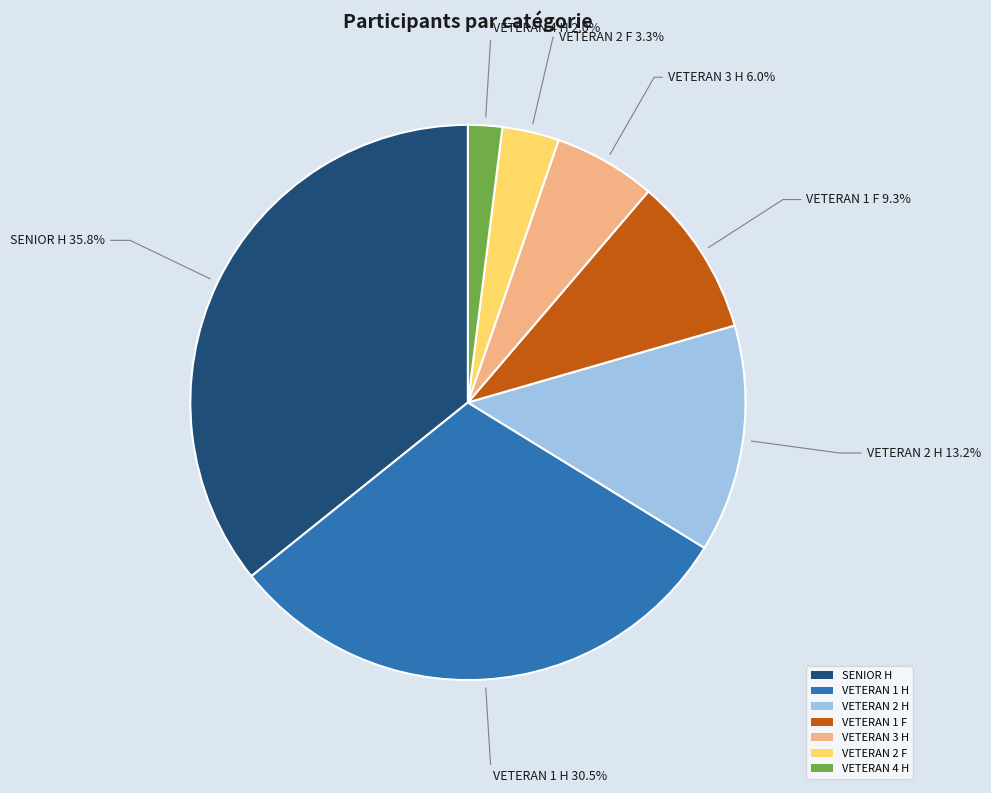

Which has a higher value, VETERAN 2 H or VETERAN 3 H?

VETERAN 2 H